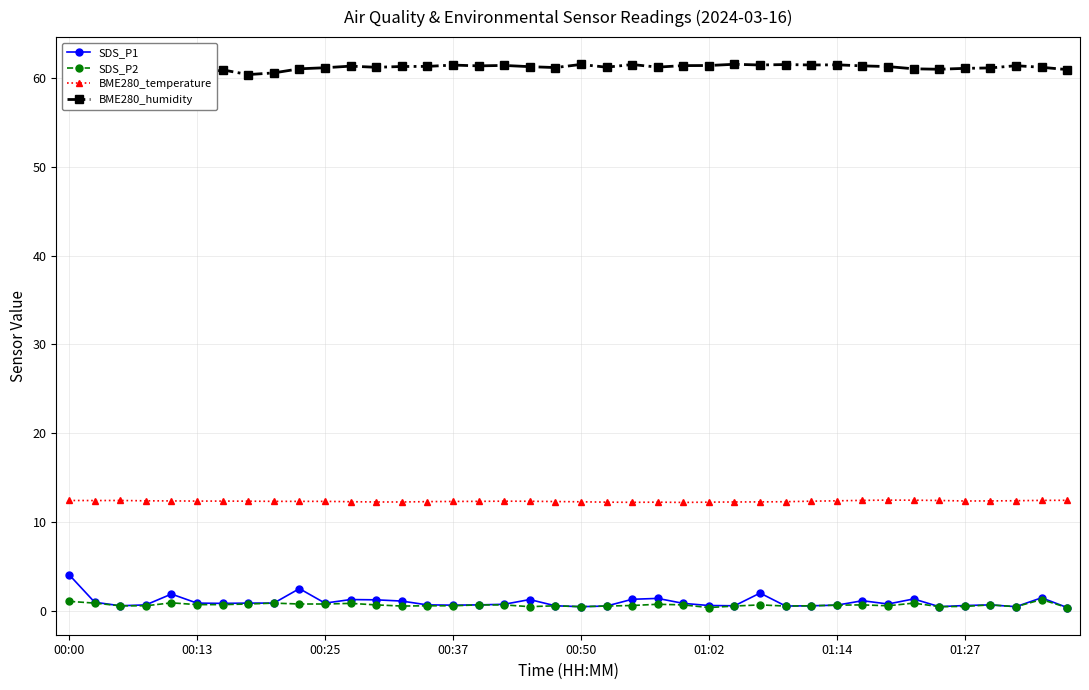

The value of BME280_temperature at 01:14 is 12.4. True or false?

True